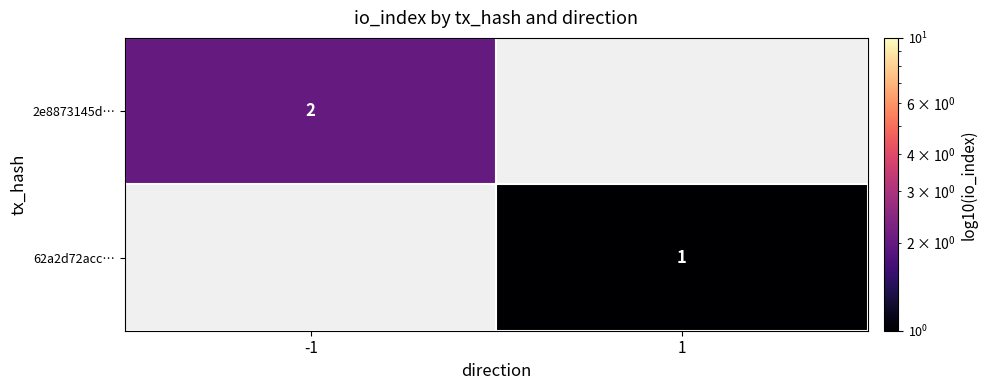

At which category is the sum across all series the highest?

-1